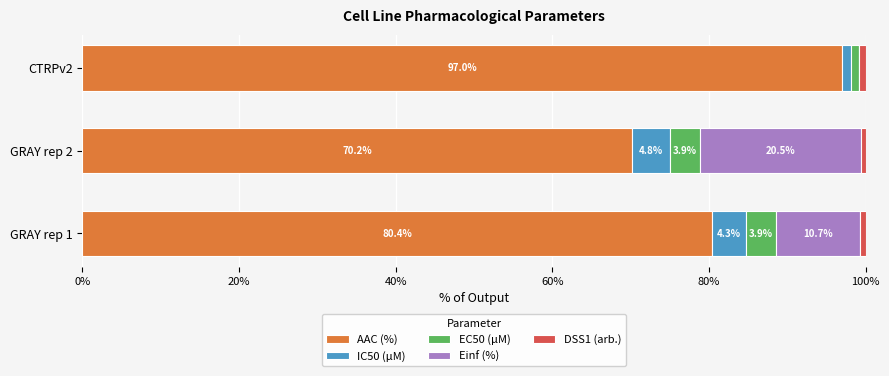

The AAC (%) series shows 80.4 at GRAY rep 1. True or false?

True